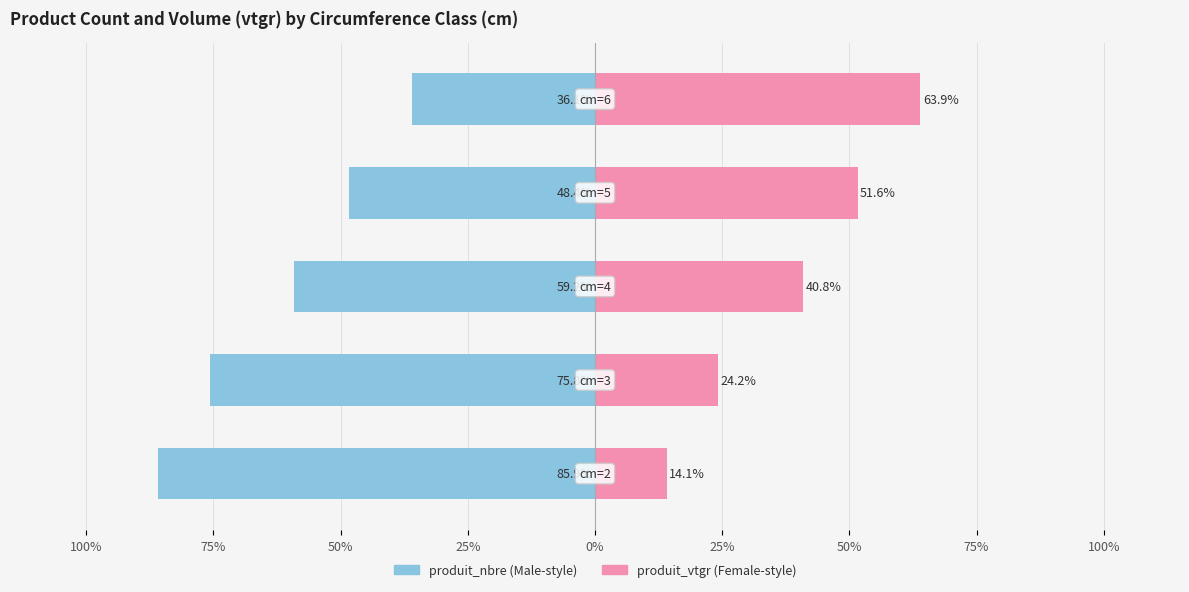

What is the average value of the produit_vtgr series?

38.9